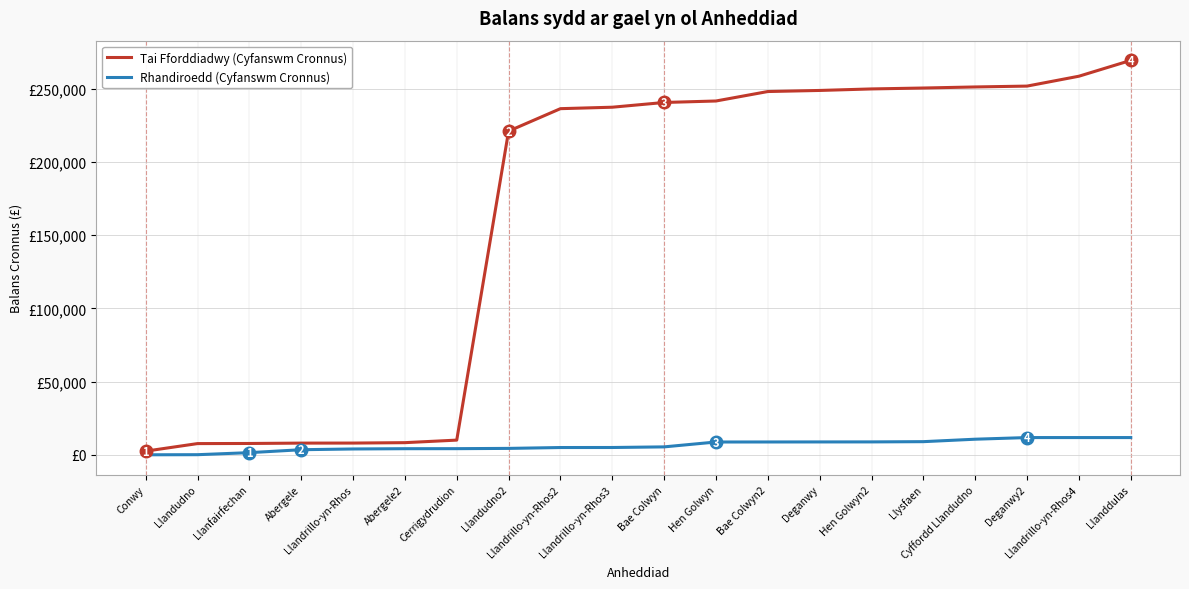

At Llandrillo-yn-Rhos4, list the series in order from smallest to largest.

Rhandiroedd (Cyfanswm Cronnus), Tai Fforddiadwy (Cyfanswm Cronnus)